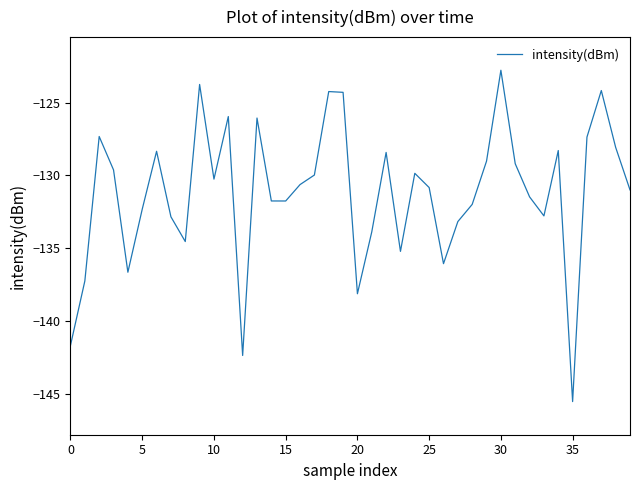

What is the difference between the maximum and minimum values?

22.8